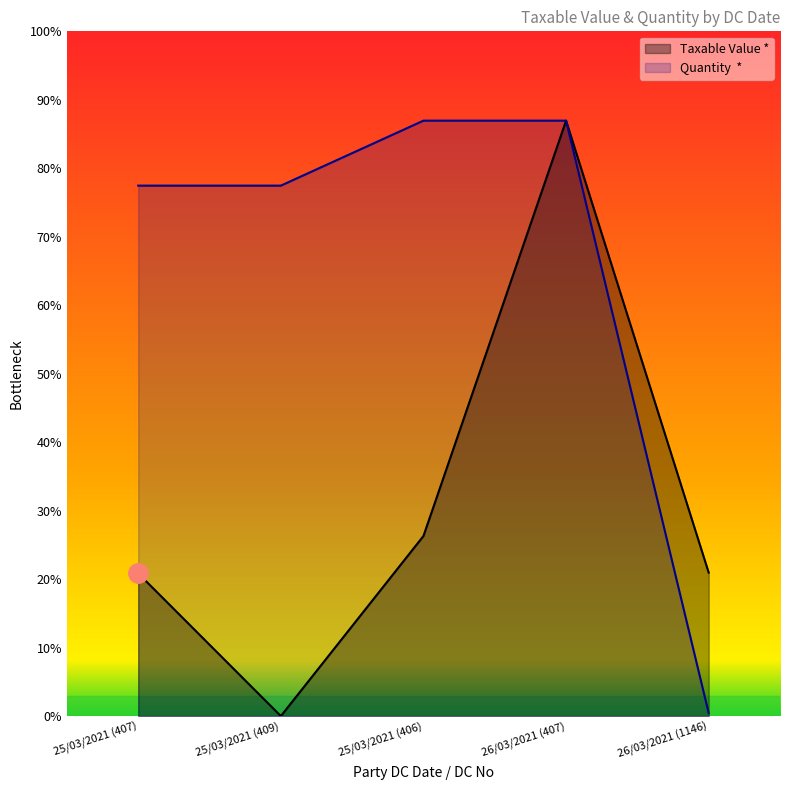

Between 25/03/2021 (406) and 25/03/2021 (407), which is larger?

25/03/2021 (406)